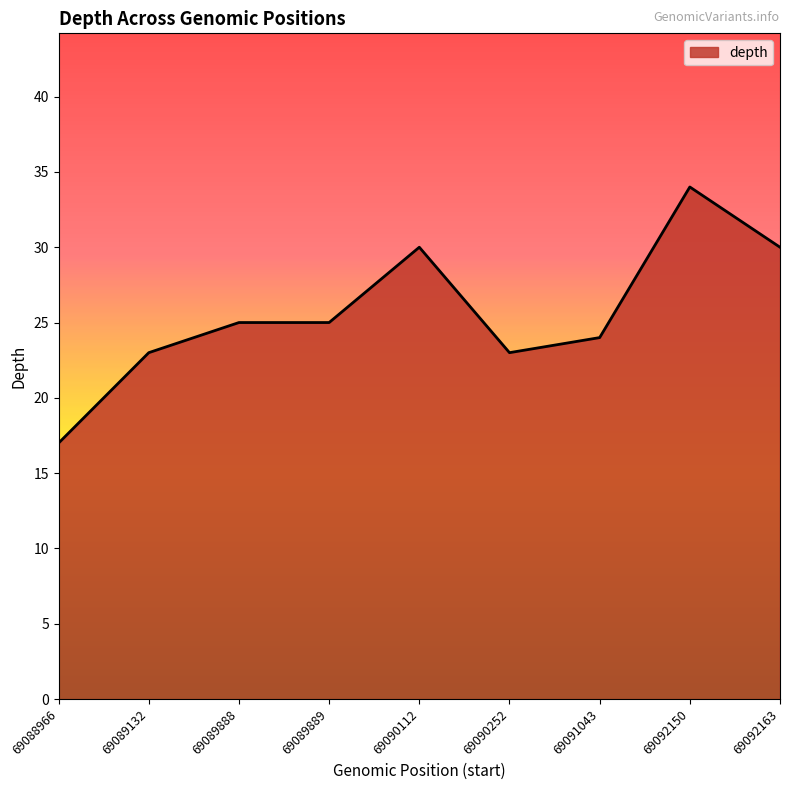

The value at 69090252 is 23. True or false?

True